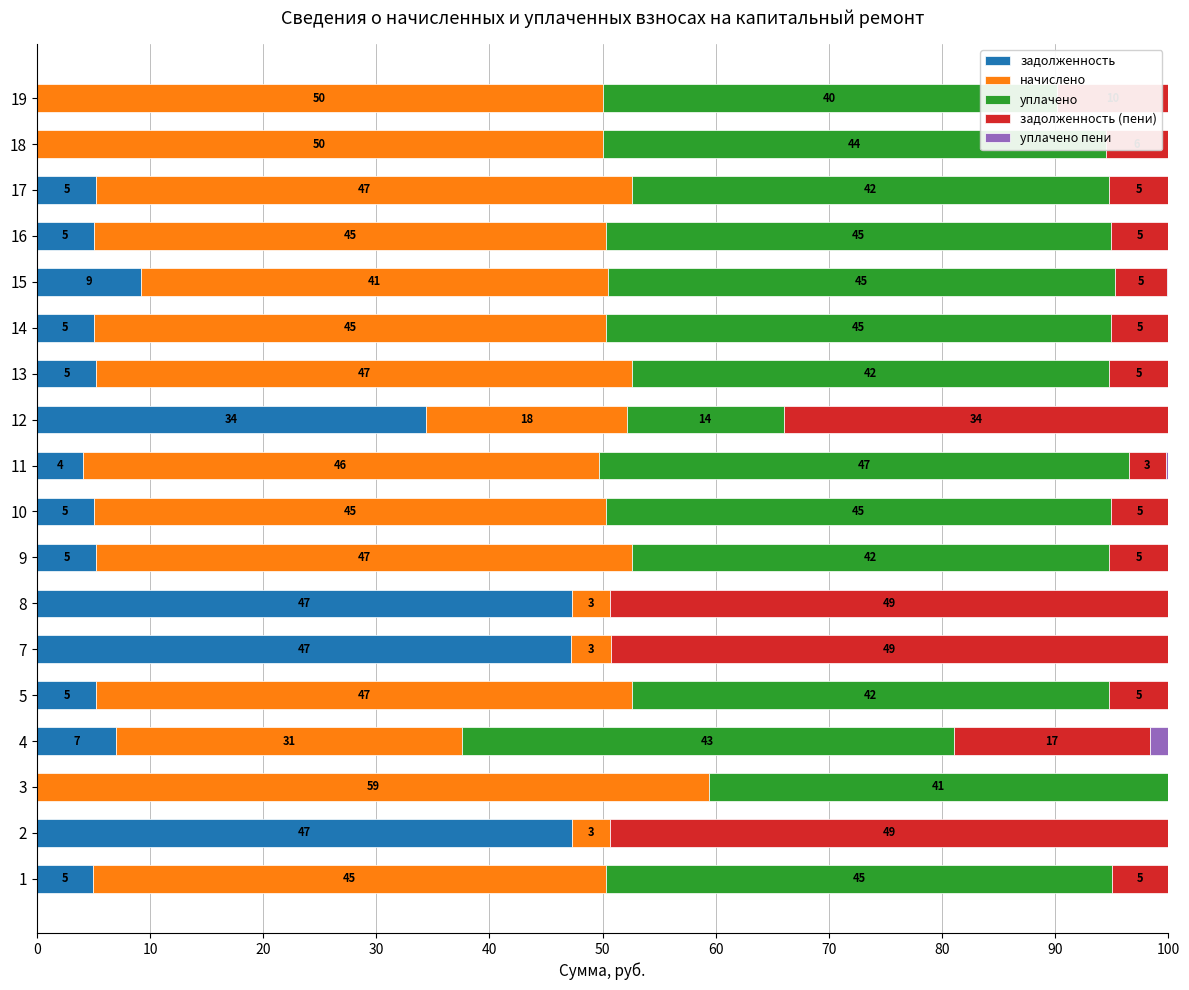

True or false: задолженность has a value of 61.5 at 7.

False